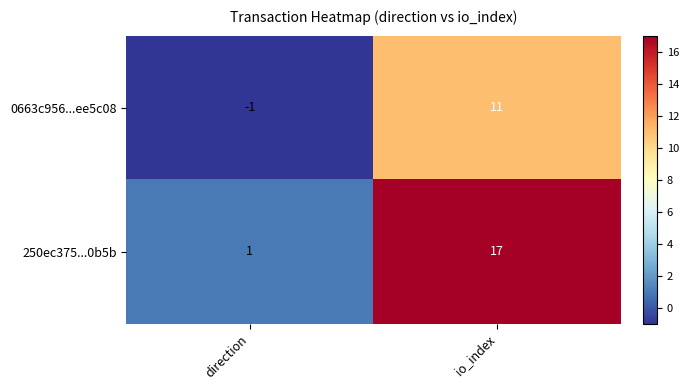

The 250ec375...0b5b series shows 28 at io_index. True or false?

False